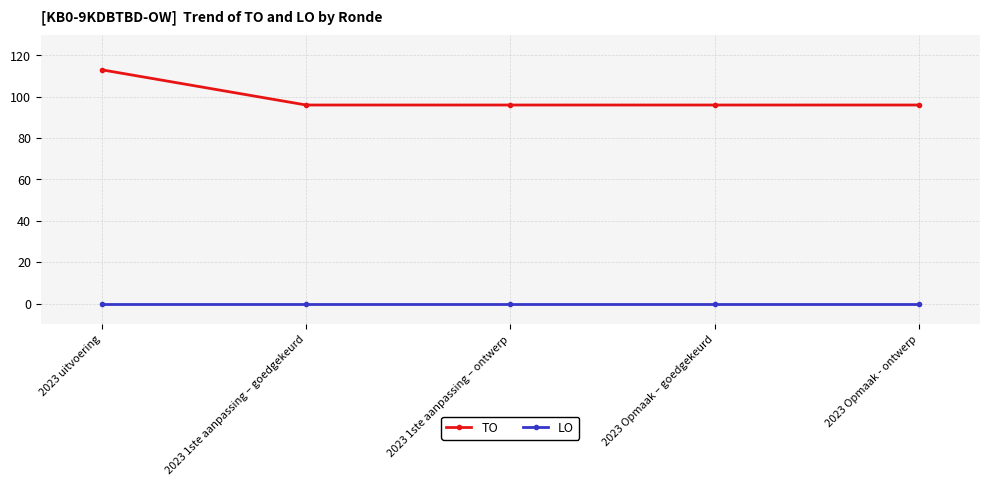

What is the sum of all TO values?

497